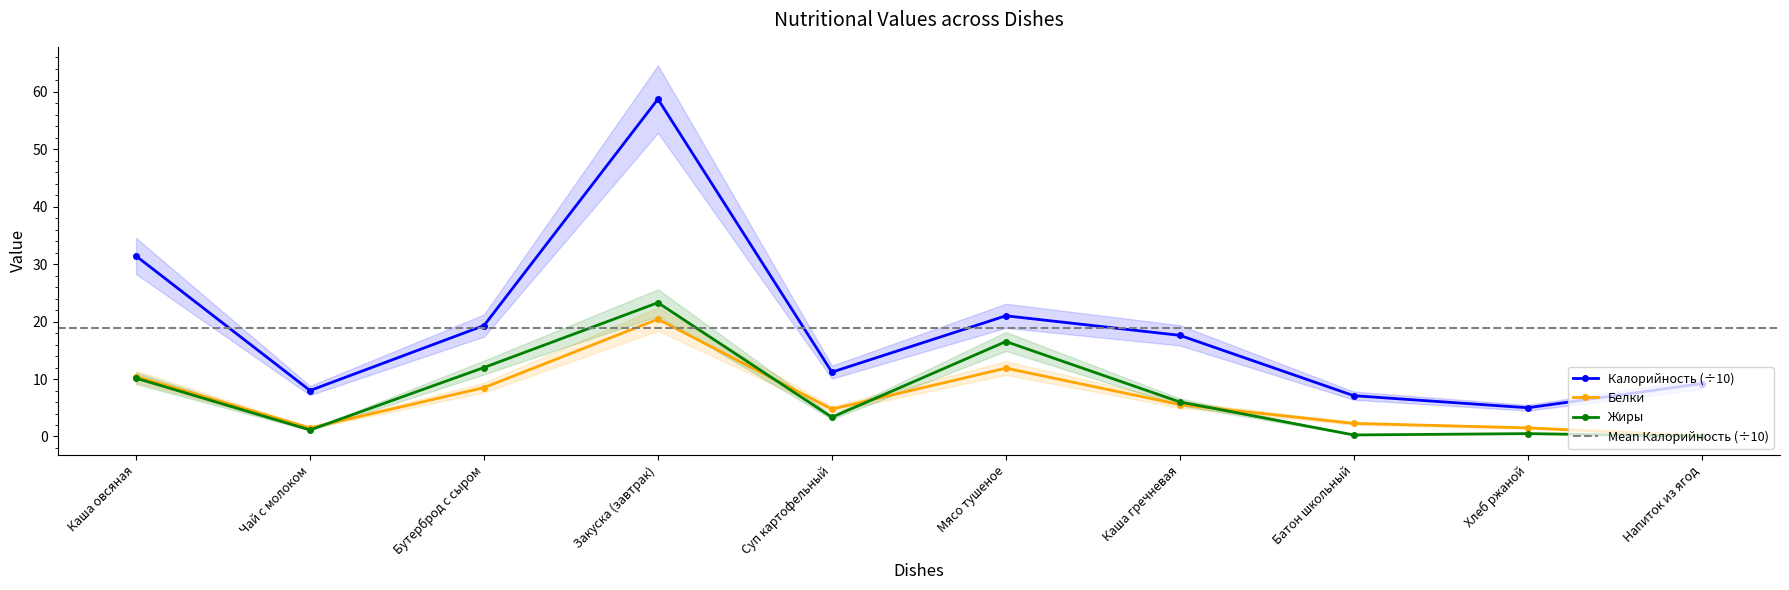

In Белки, how many points are higher than both neighbors (excluding endpoints)?

2